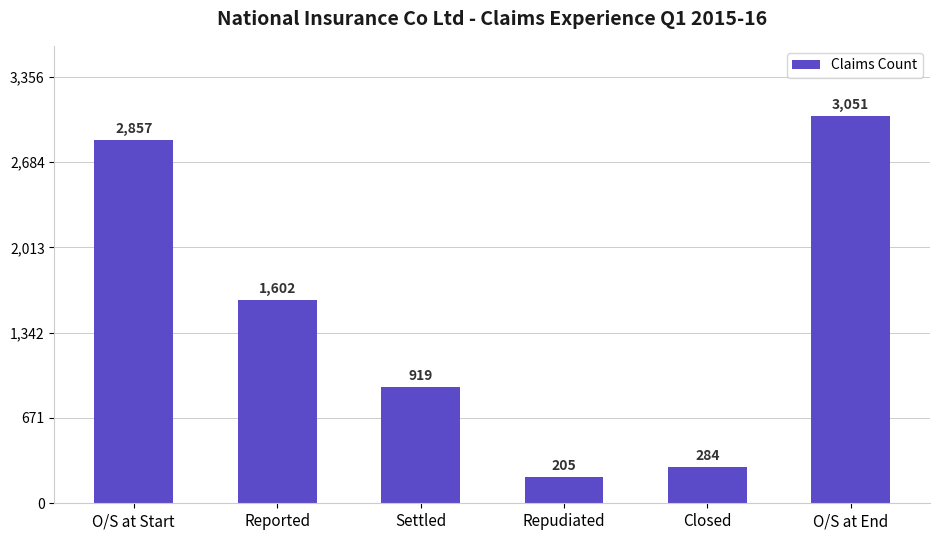

Which label corresponds to the smallest value in the chart?

Repudiated